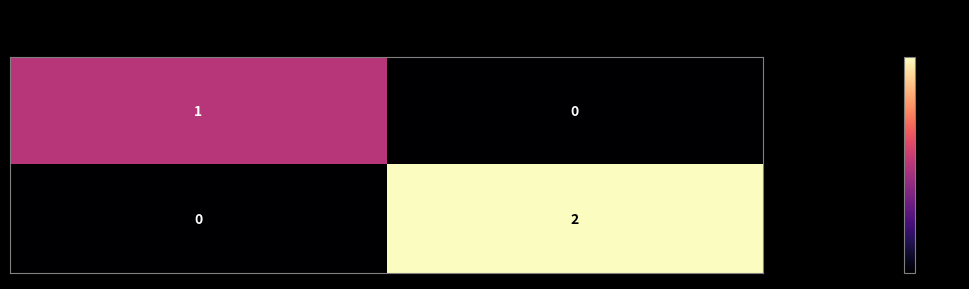

The 5158929b910aa4d1699d7a456598ba… series shows 0 at -1. True or false?

True